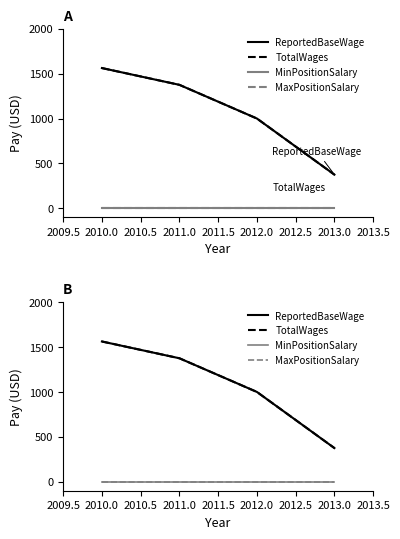

True or false: MinPositionSalary and TotalWages cross at least once.

False